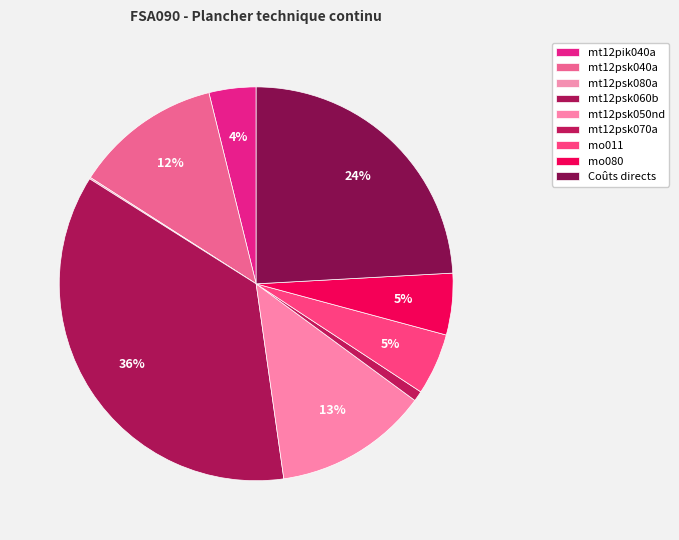

To the nearest percent, what is the difference between the mt12psk060b and mt12psk070a slice percentages?

35%